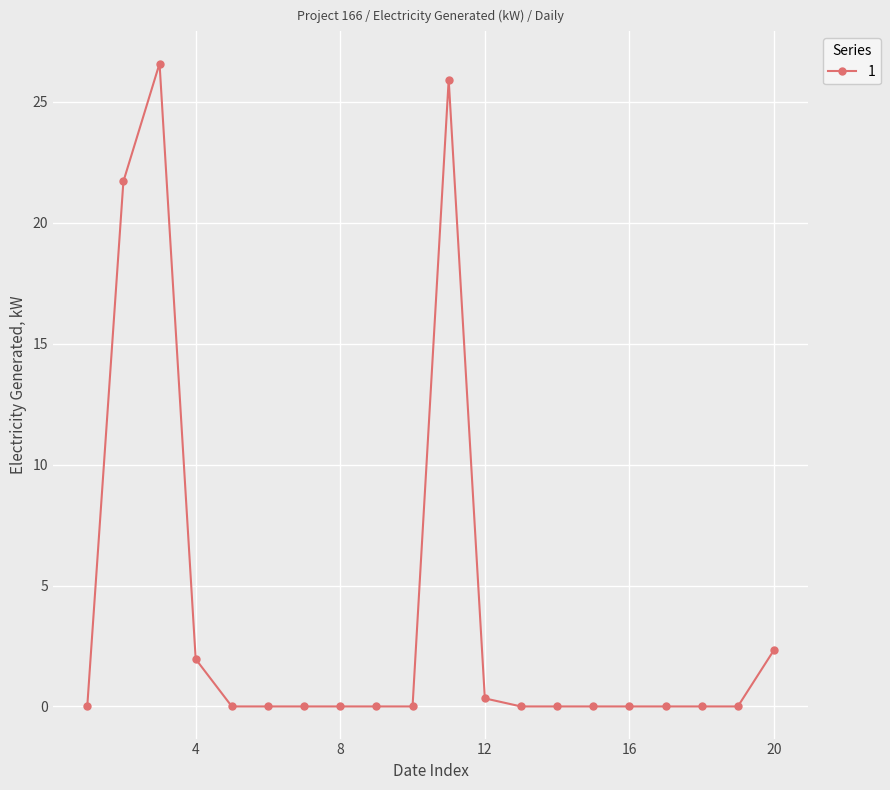

What is the greatest value displayed?

26.6